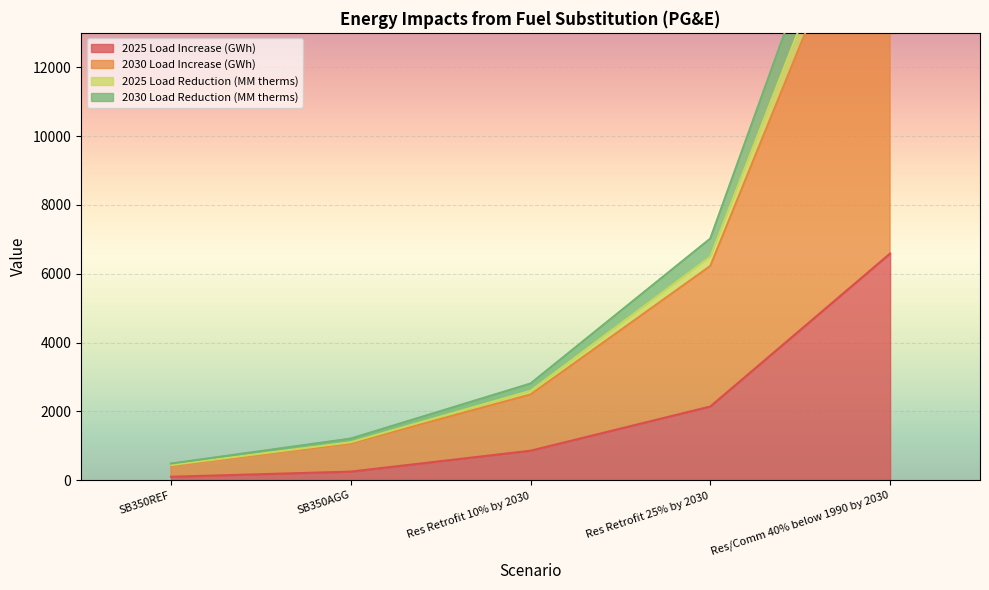

What is the difference between the highest and lowest values at Res/Comm 40% below 1990 by 2030?

14900.9